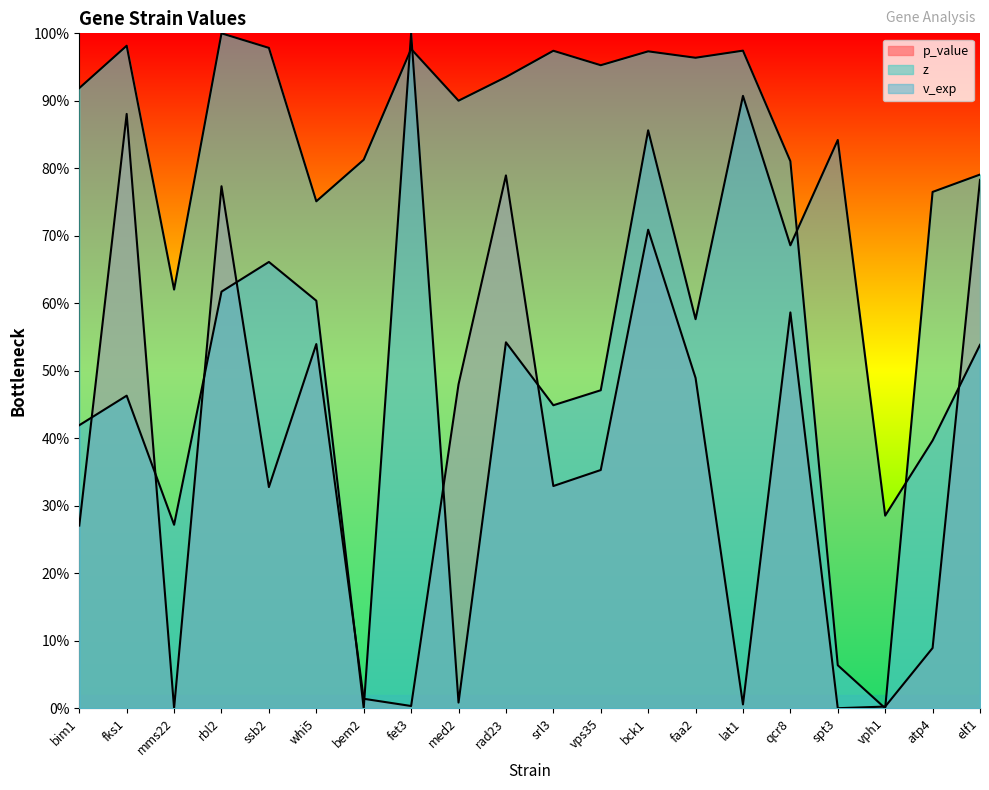

What is the difference between the highest and lowest values at whi5?

0.2